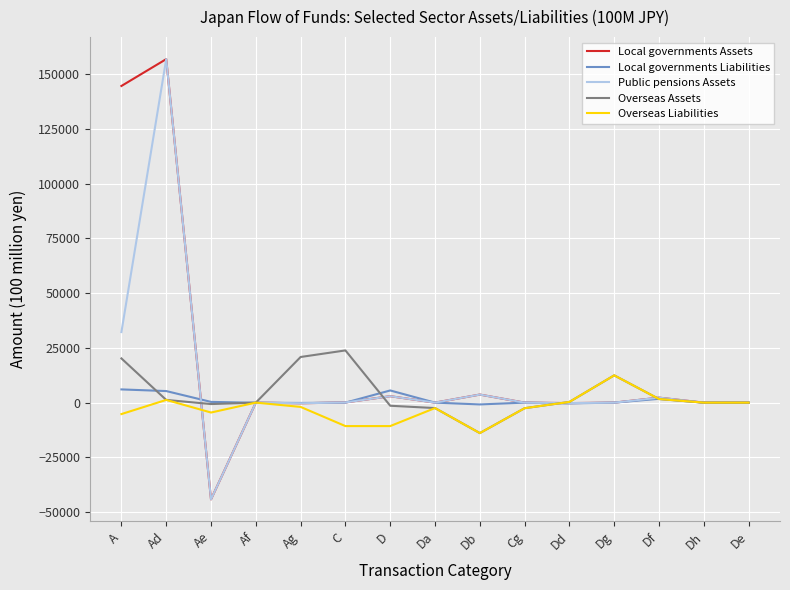

Is it true that Overseas Assets equals 23850 at C?

True